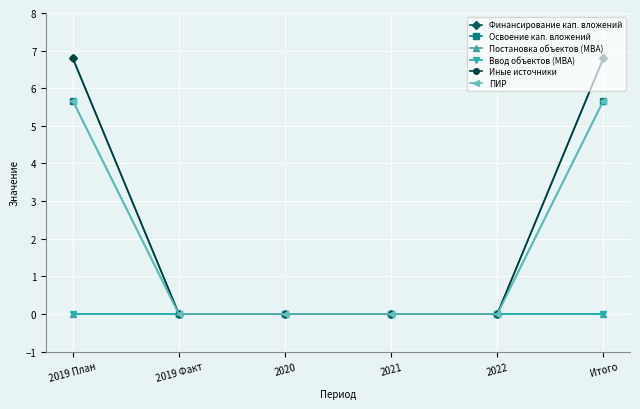

Which series has the widest spread of values?

Финансирование кап. вложений